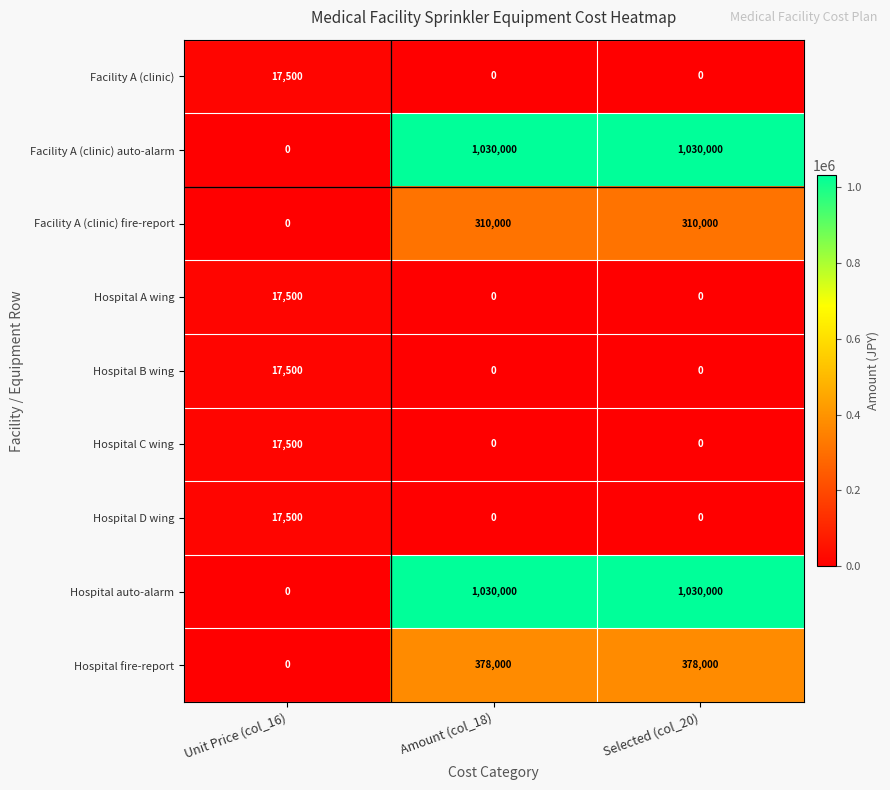

The Facility A (clinic) fire-report series shows 310000 at Selected (col_20). True or false?

True